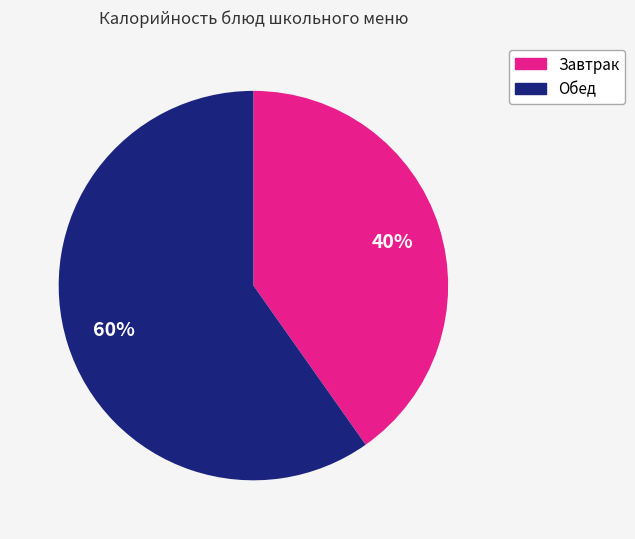

Is there a majority slice in this chart?

Yes